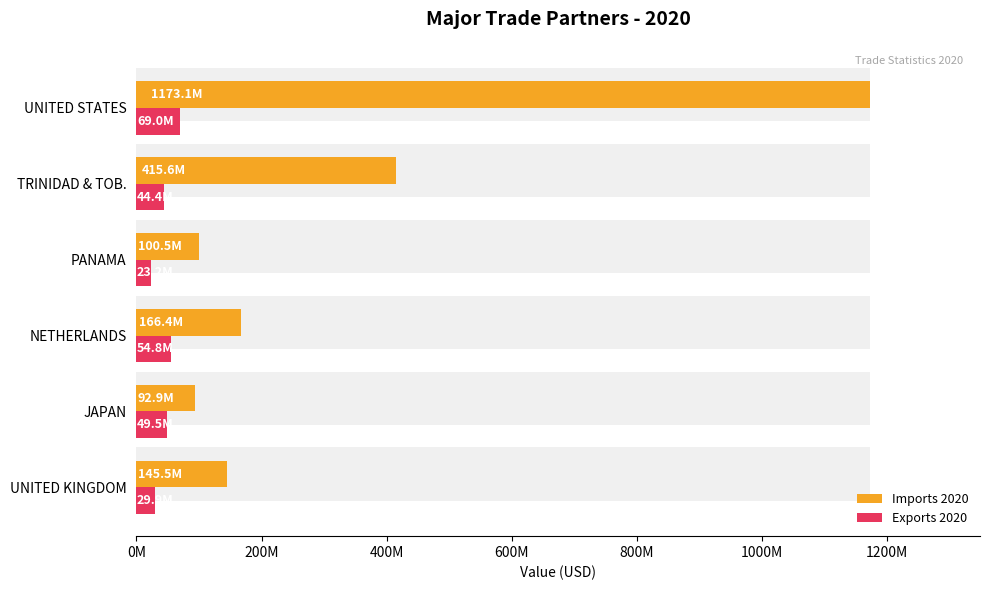

Which series changed the most between NETHERLANDS and TRINIDAD & TOB.?

Imports 2020